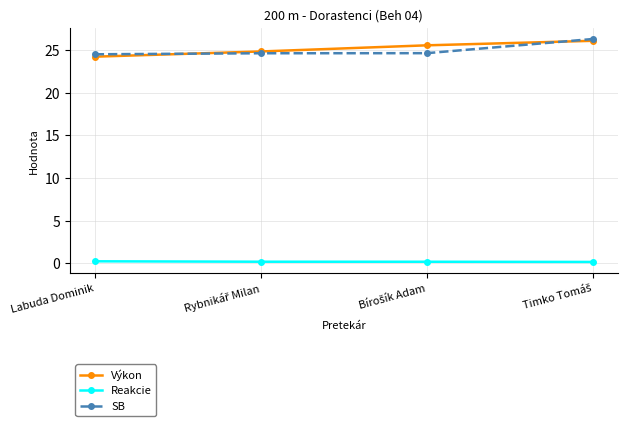

At how many categories does at least one series exceed 16?

4